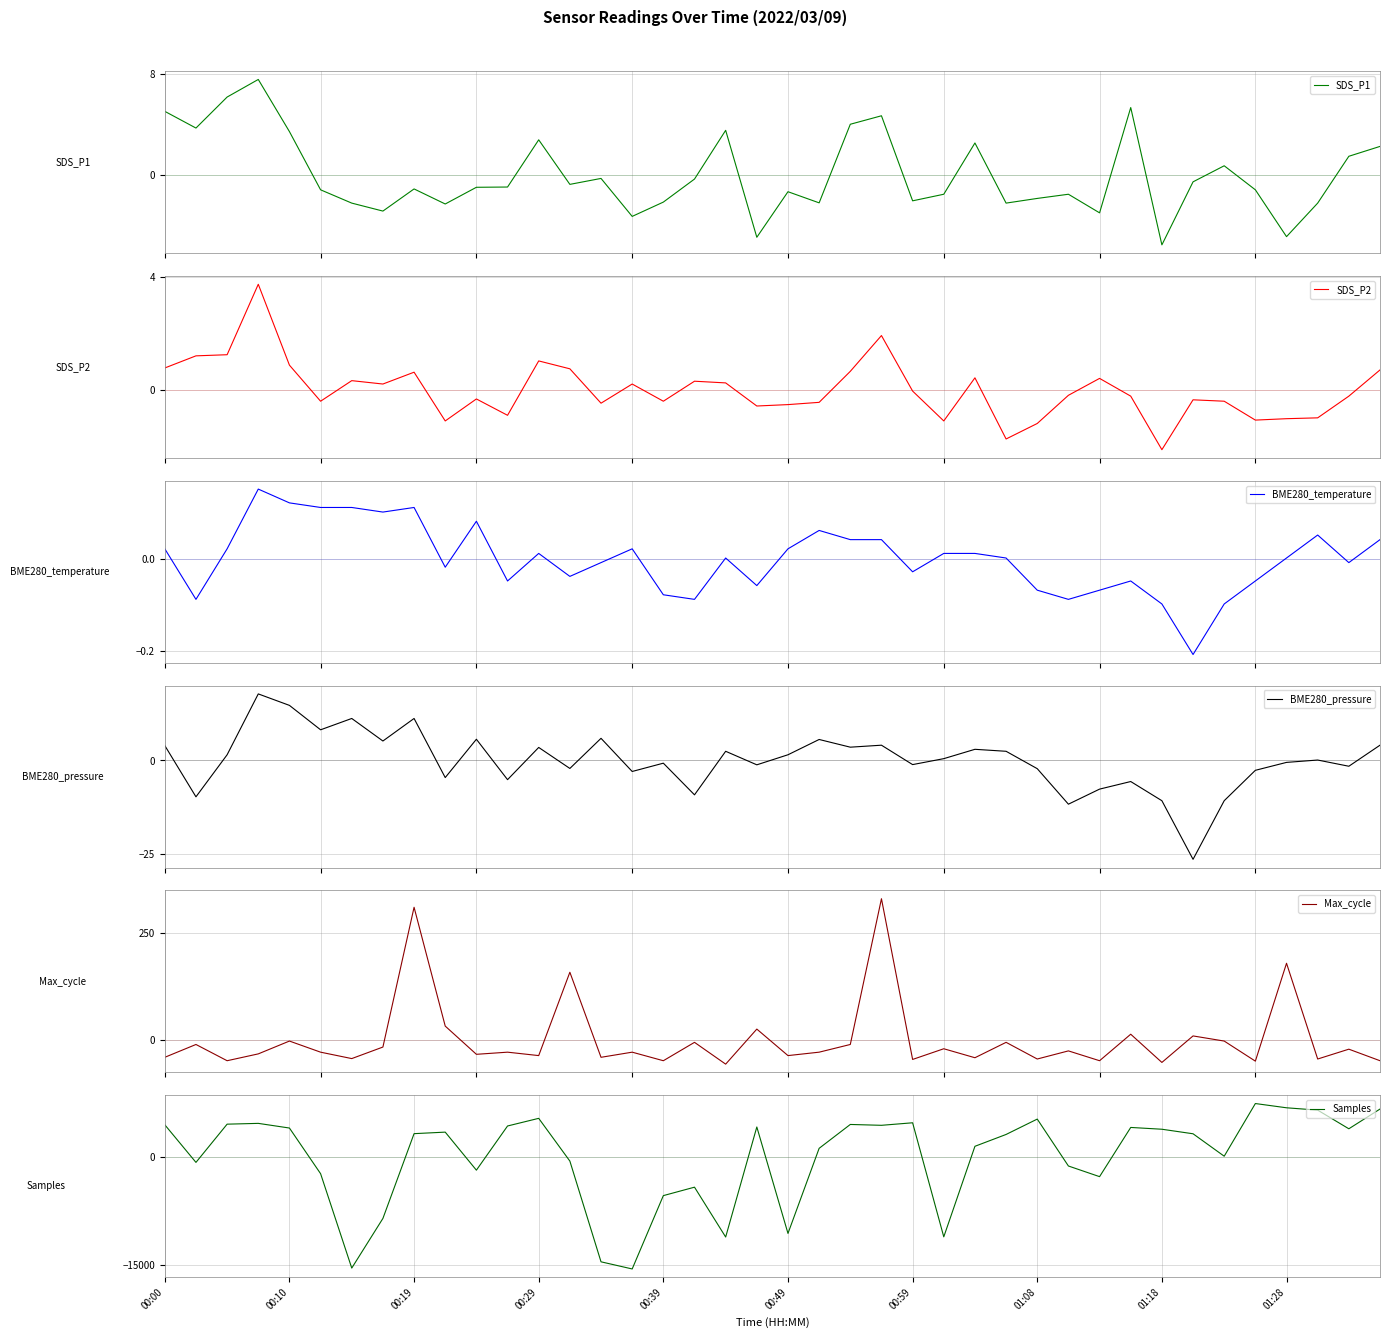

True or false: BME280_pressure has more than 2 points higher than both neighbors.

True